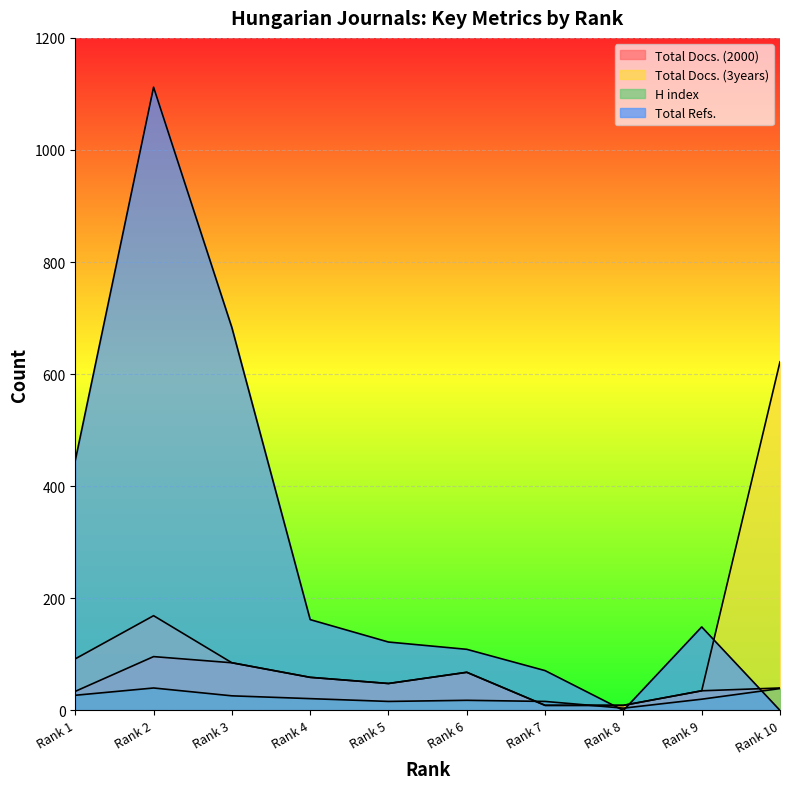

The H index series shows 21 at Rank 4. True or false?

True